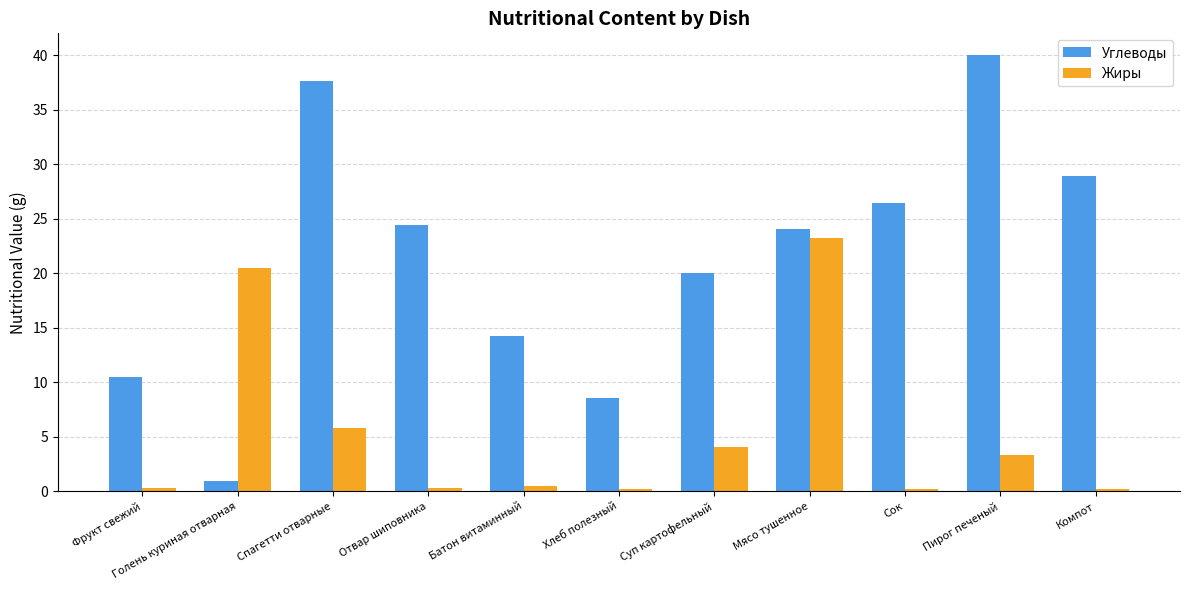

Which series has the largest total across all categories?

Углеводы